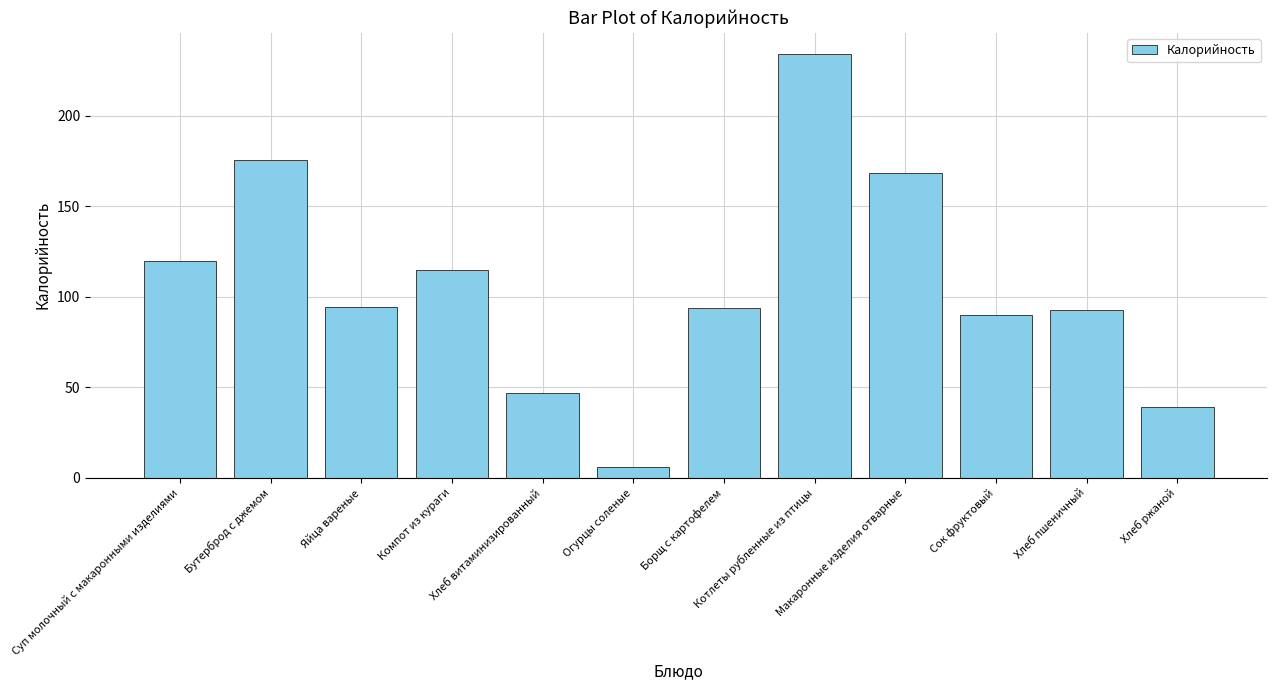

What is the maximum value shown in the chart?

234.0